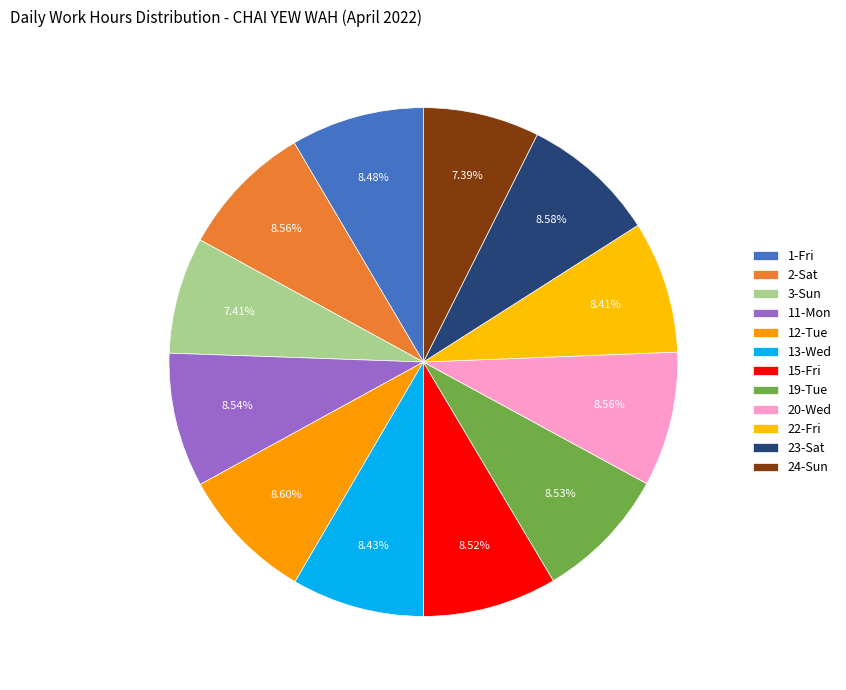

How many slices are in this pie chart?

12